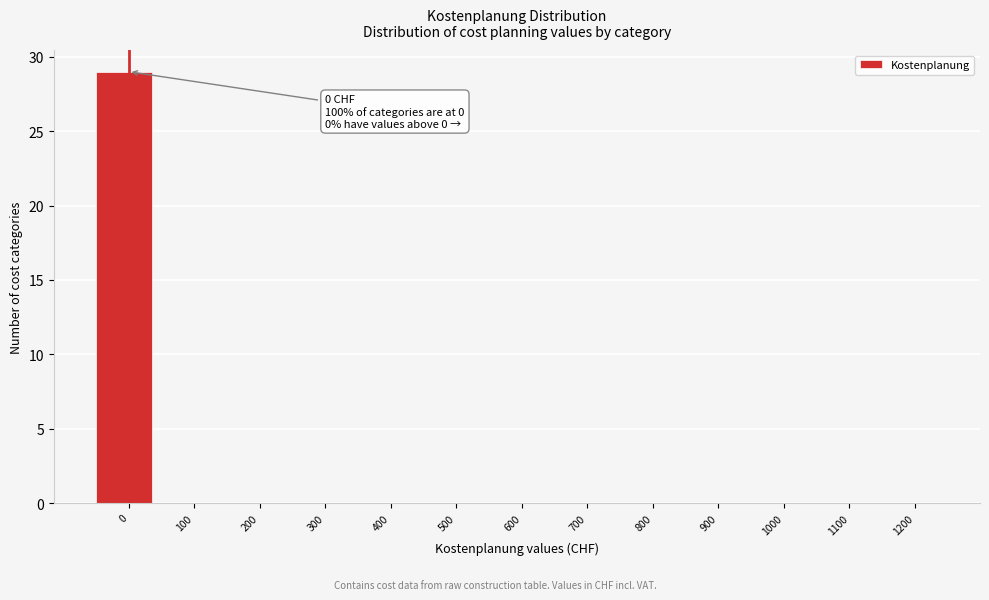

Which range on the x-axis has the tallest bar?

-50 to 50